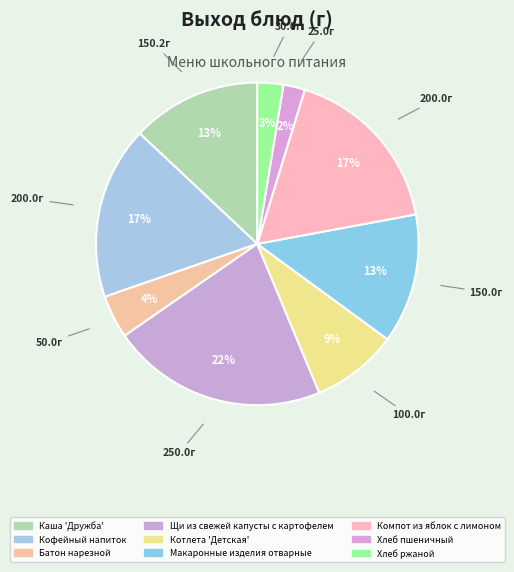

How many segments does this pie chart have?

9